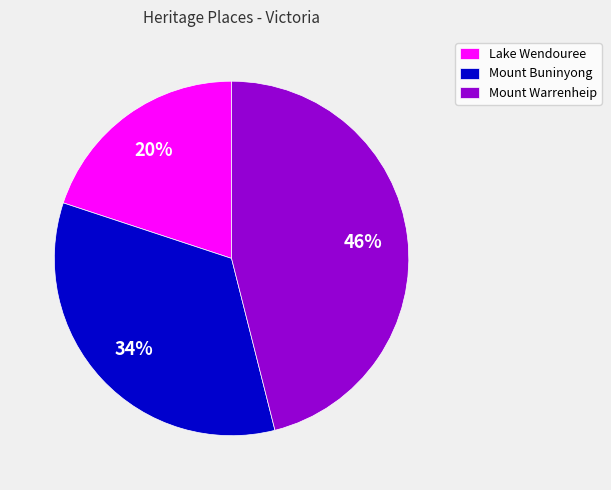

Rank the categories by value from highest to lowest.

Mount Warrenheip, Mount Buninyong, Lake Wendouree